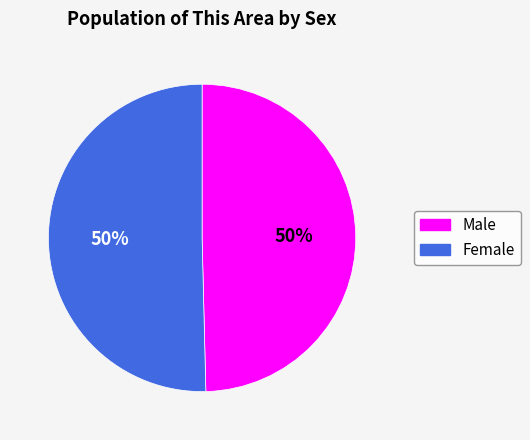

Count the number of slices in the pie.

2